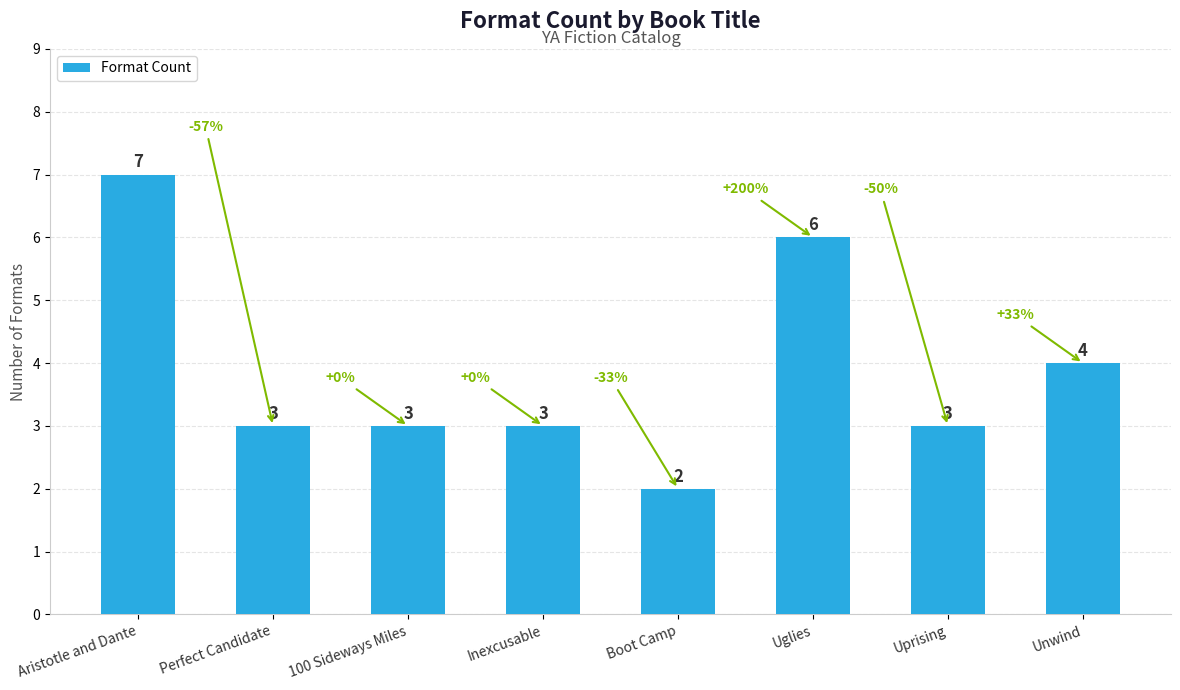

What is the smallest value displayed?

2